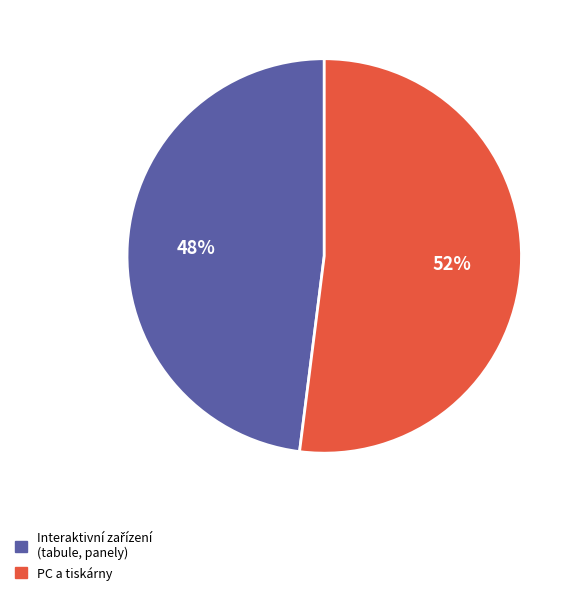

Is there any slice that represents more than half of the pie?

Yes